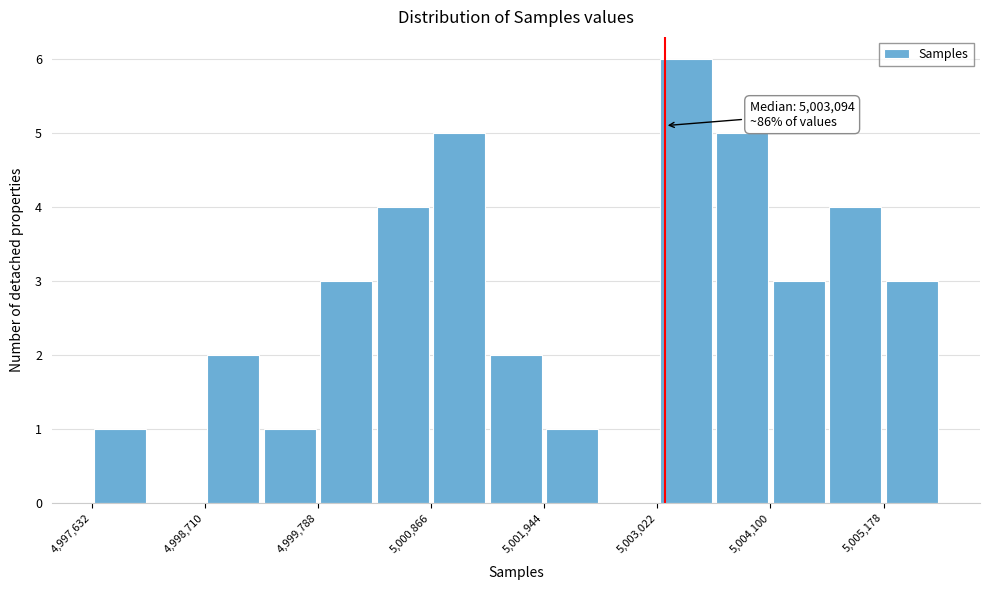

Read against the x-axis, roughly where is the centre of the tallest bar?

5003200